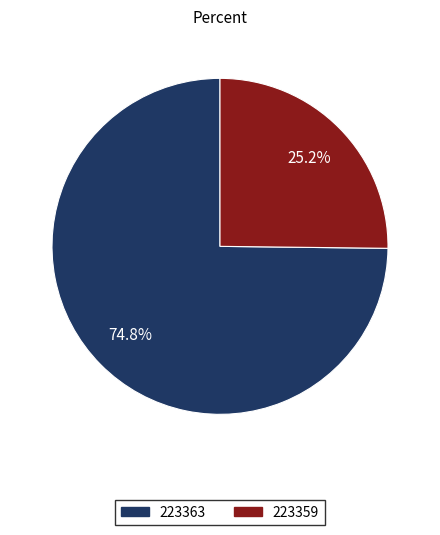

Rank the categories by value from lowest to highest.

223359, 223363